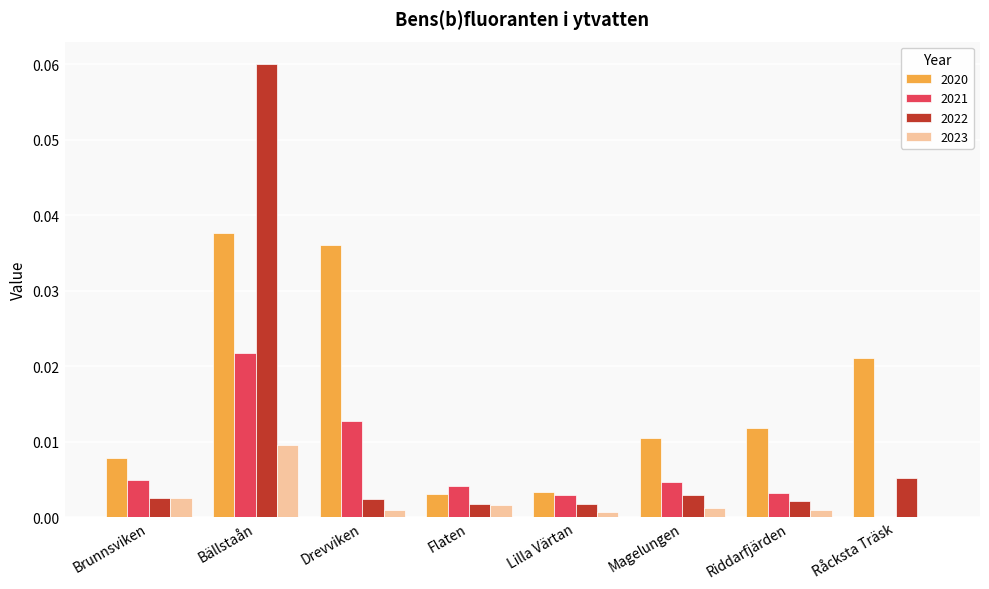

At which category is the sum across all series the highest?

Bällstaån